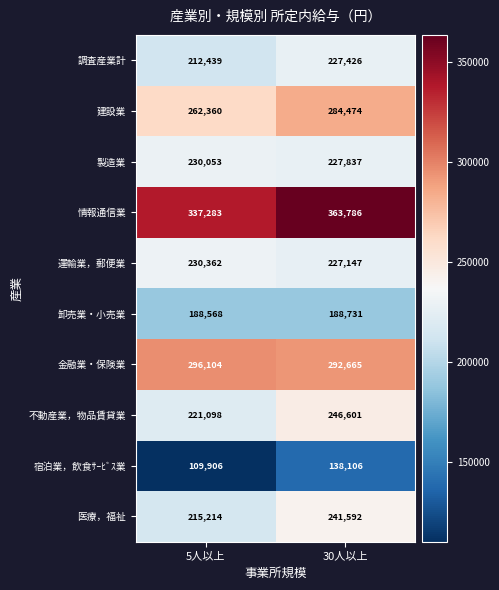

Where is 運輸業，郵便業 nearest to the value 228754?

30人以上